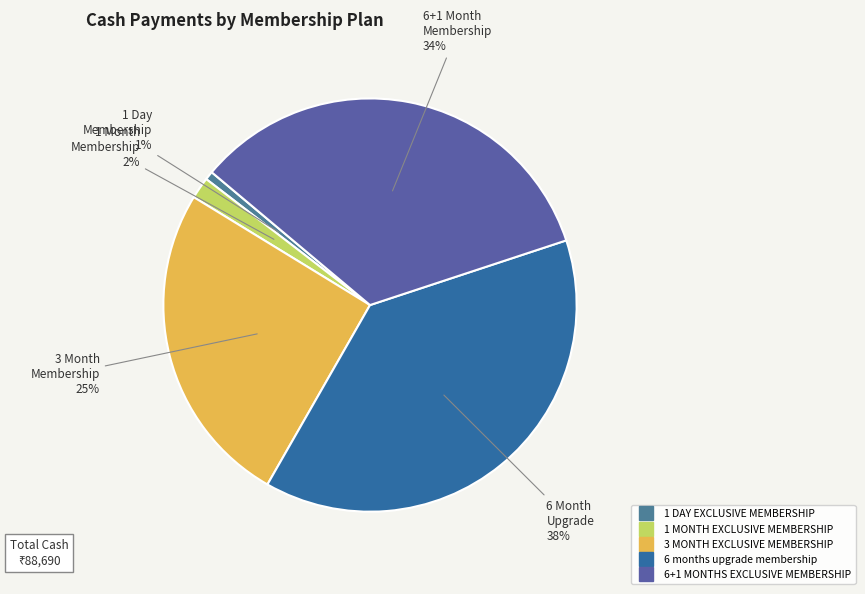

To the nearest percent, what is the average slice percentage?

20%